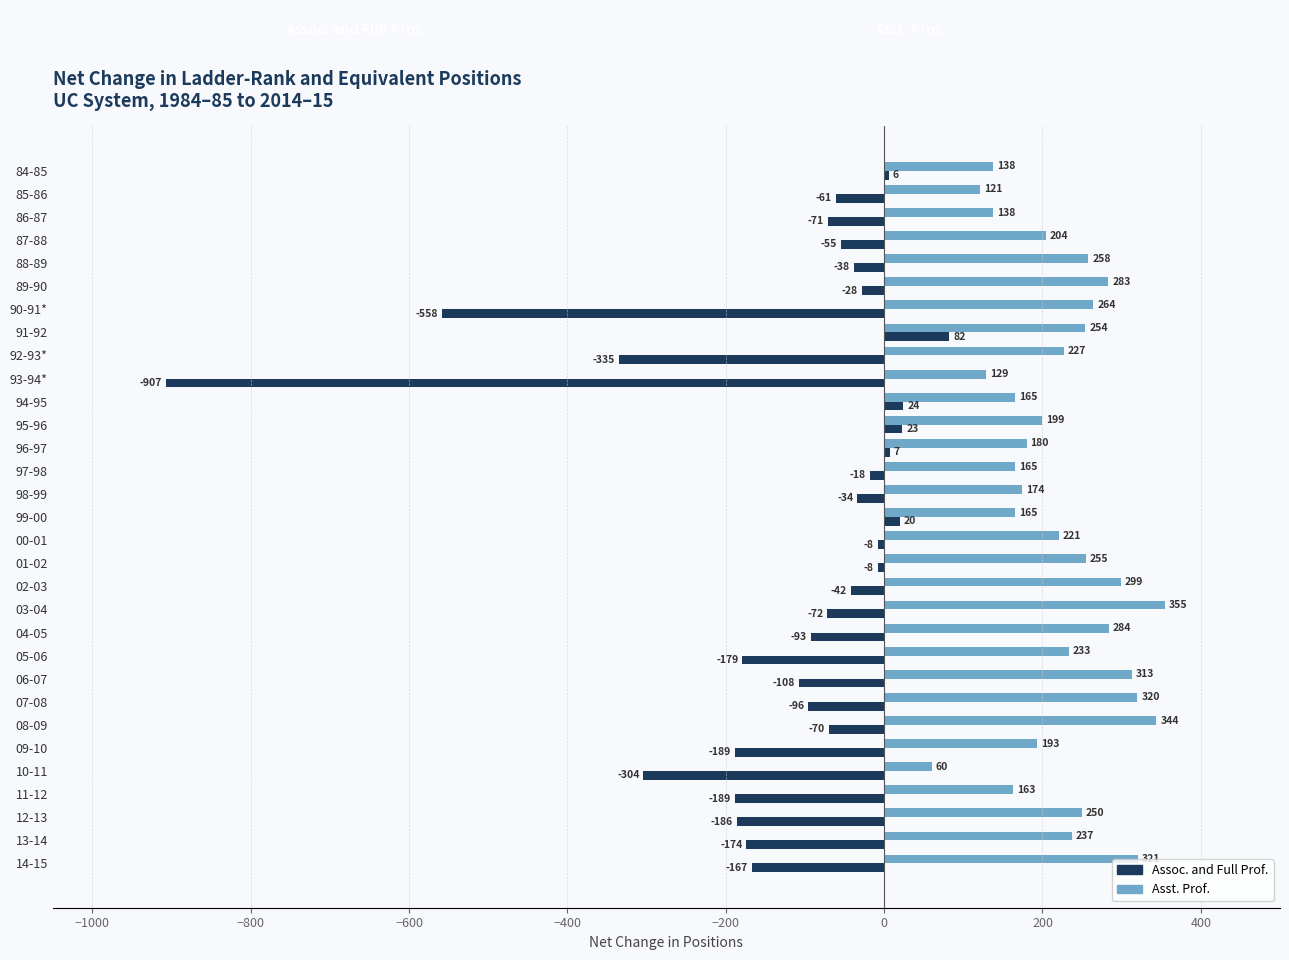

List the series in order of their peak value, highest first.

Asst. Prof., Assoc. and Full Prof.